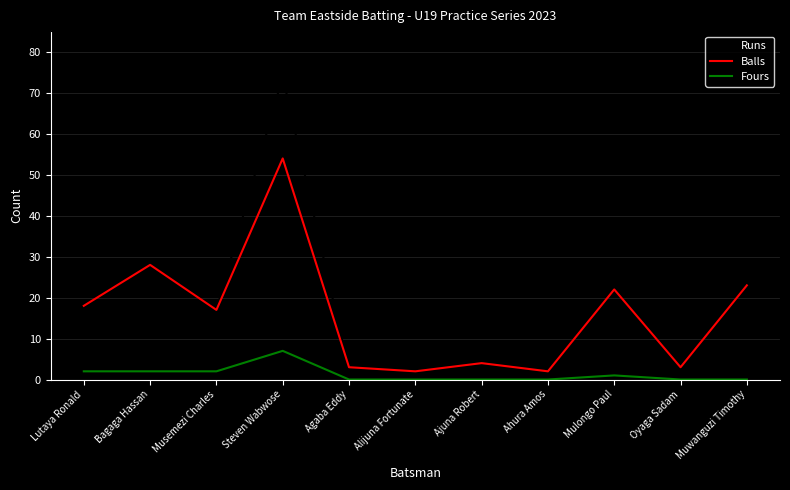

At Bagaga Hassan, list the series in order from largest to smallest.

Balls, Runs, Fours